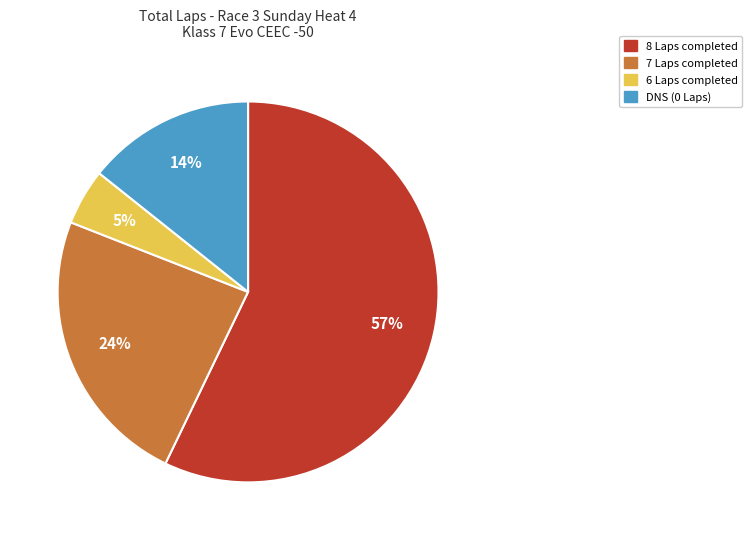

To the nearest percent, what is the average slice percentage?

25%